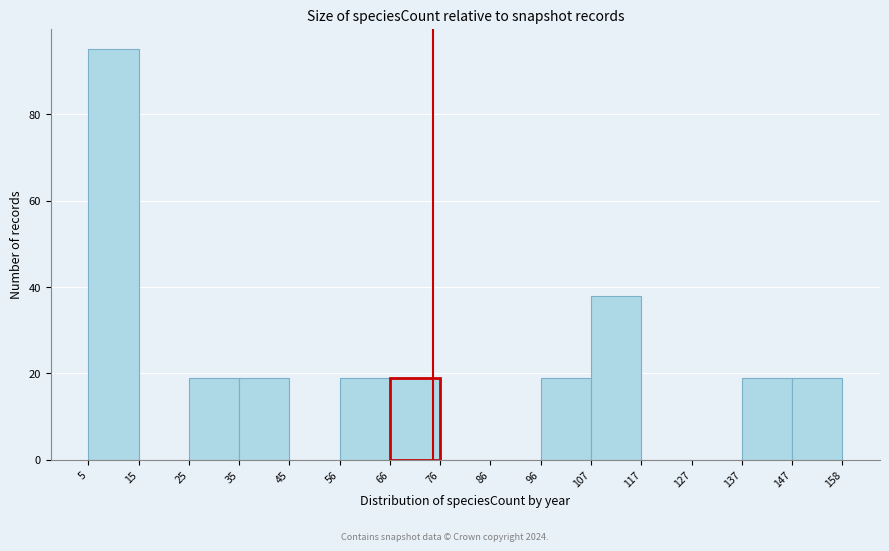

How tall is the bar that spans 25 to 35 on the x-axis? The values are not printed on the chart, so give them approximately, as read against the axis.

20